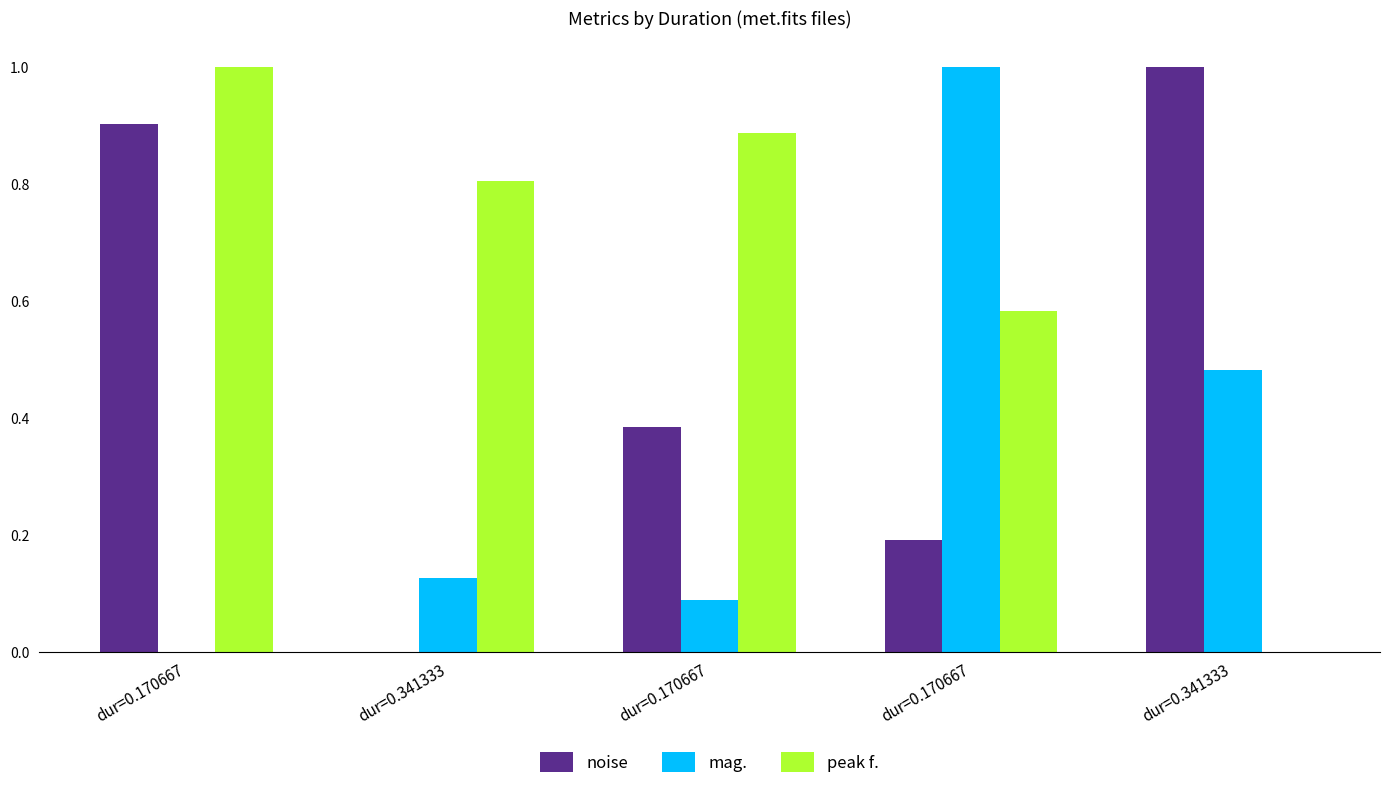

Reading left to right, list all the values displayed in this chart.

noise: dur=0.170667=0.9	dur=0.341333=0.0	dur=0.170667=0.4	dur=0.170667=0.2	dur=0.341333=1.0
mag.: dur=0.170667=0.0	dur=0.341333=0.1	dur=0.170667=0.1	dur=0.170667=1.0	dur=0.341333=0.5
peak f.: dur=0.170667=1.0	dur=0.341333=0.8	dur=0.170667=0.9	dur=0.170667=0.6	dur=0.341333=0.0